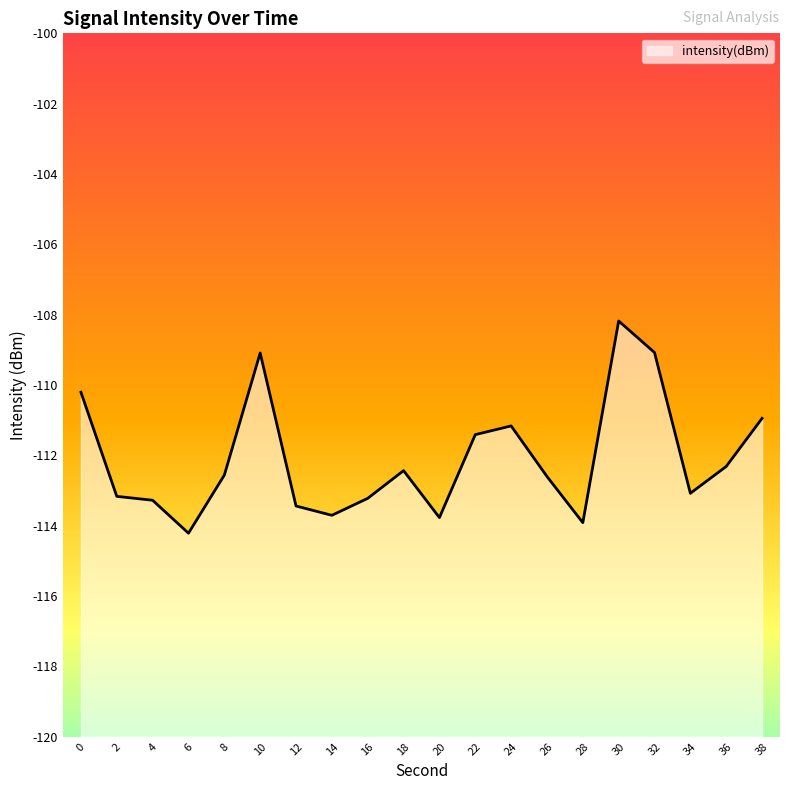

List the labels in order of value, largest first.

30, 32, 10, 0, 38, 24, 22, 36, 18, 8, 26, 34, 2, 16, 4, 12, 14, 20, 28, 6